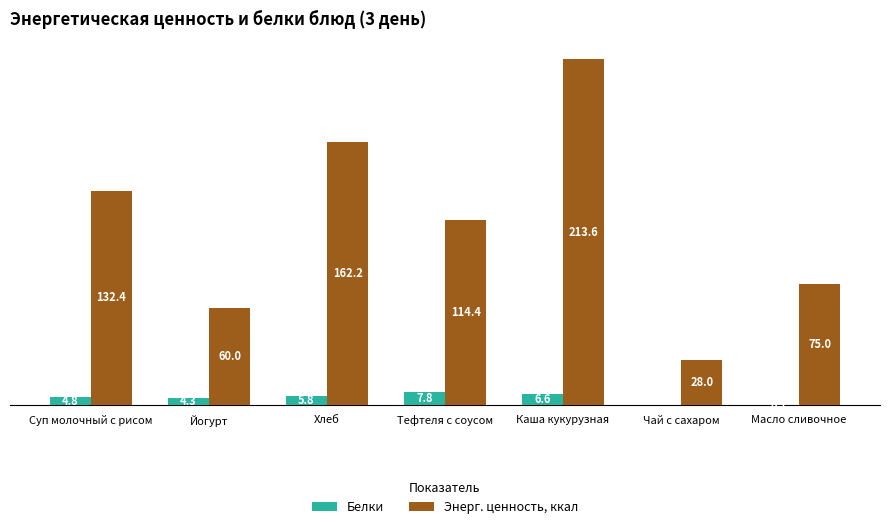

Which series has the largest total across all categories?

Энерг. ценность, ккал